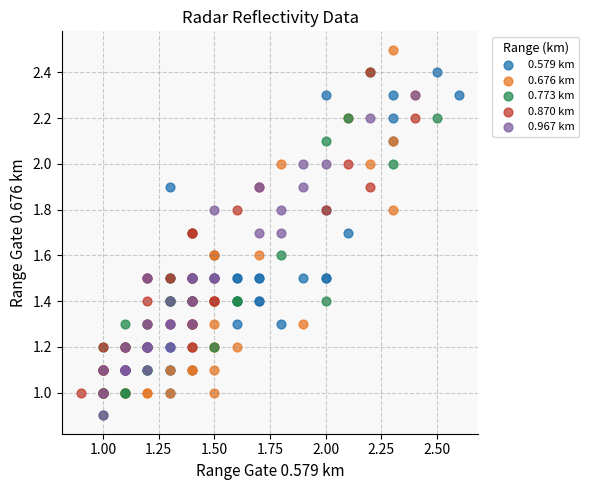

Which series contains the highest Y value?

0.676 km